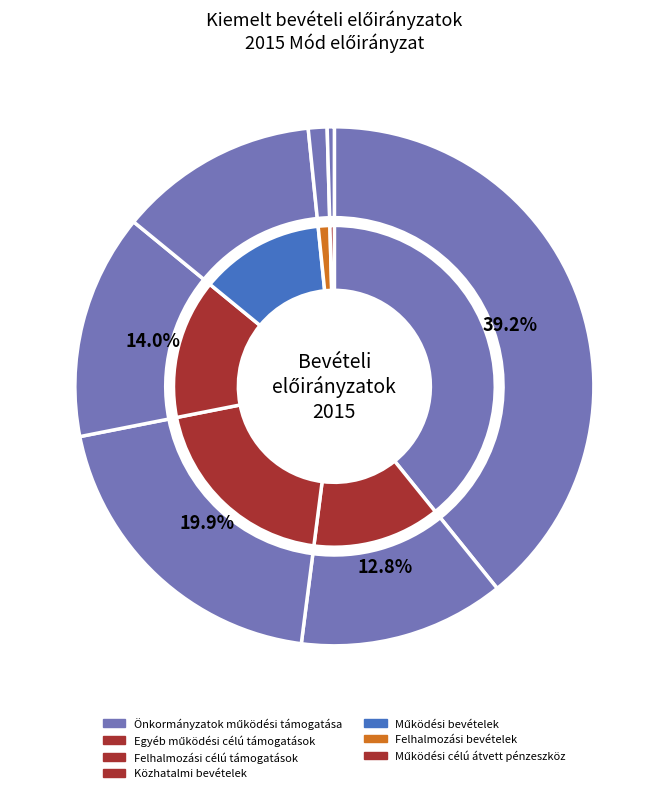

Which category has the smallest portion of the pie?

Működési célú átvett pénzeszköz